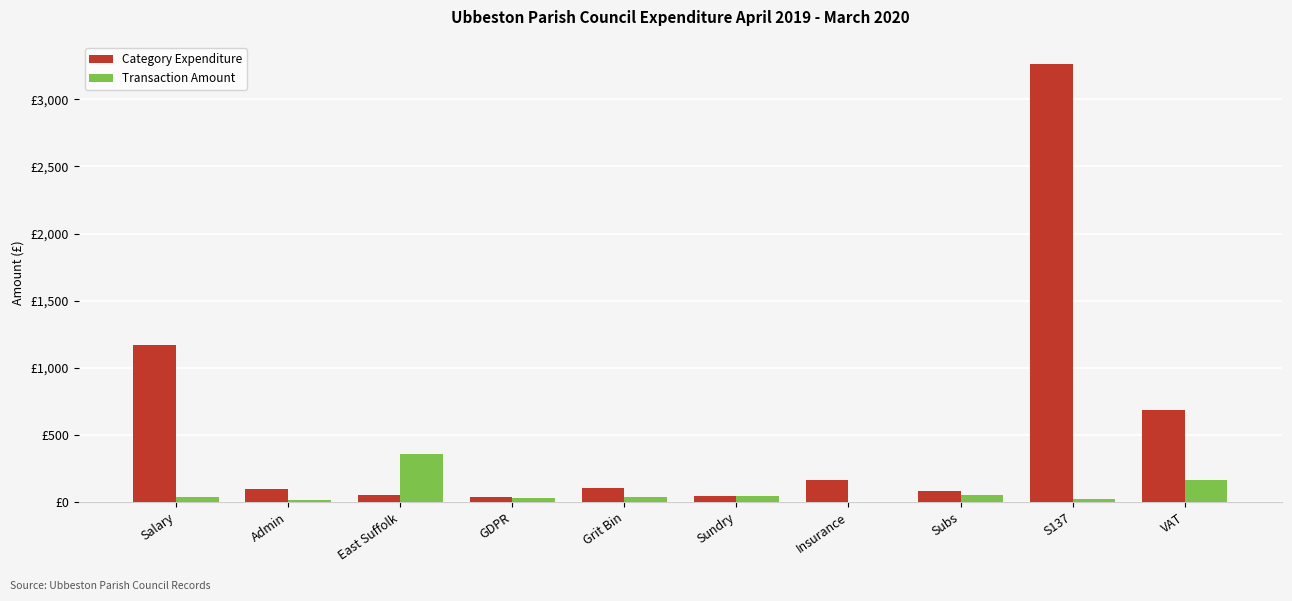

List the labels in order of Category Expenditure value, largest first.

S137, Salary, VAT, Insurance, Grit Bin, Admin, Subs, East Suffolk, Sundry, GDPR